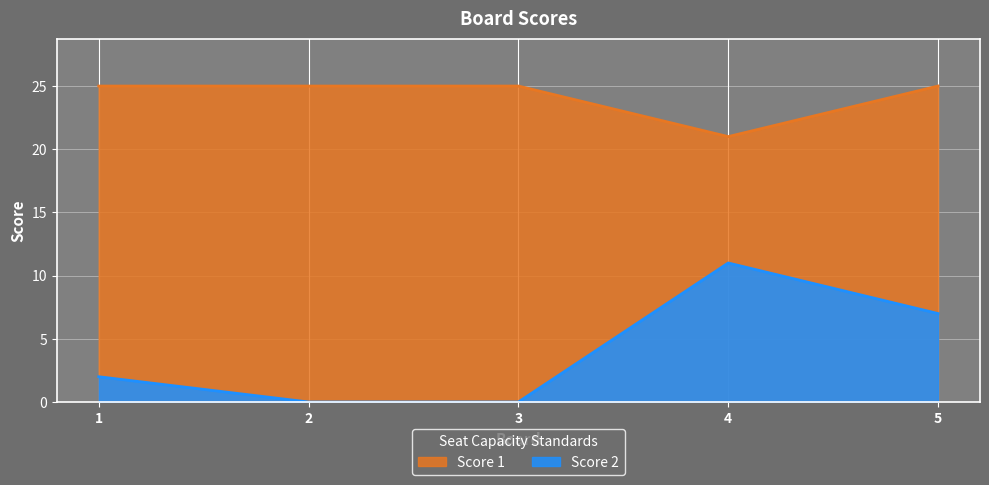

Which series has the largest range (max minus min)?

Score 2